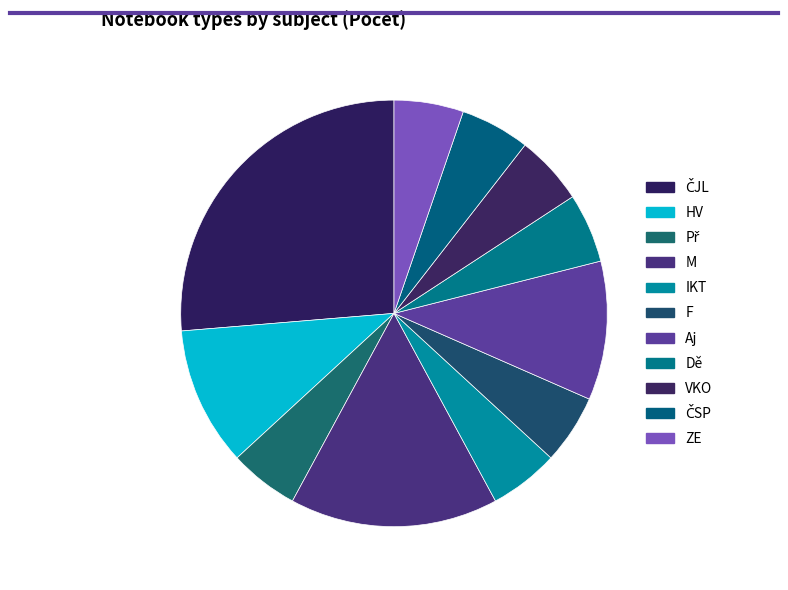

Which category has the smallest portion of the pie?

Př